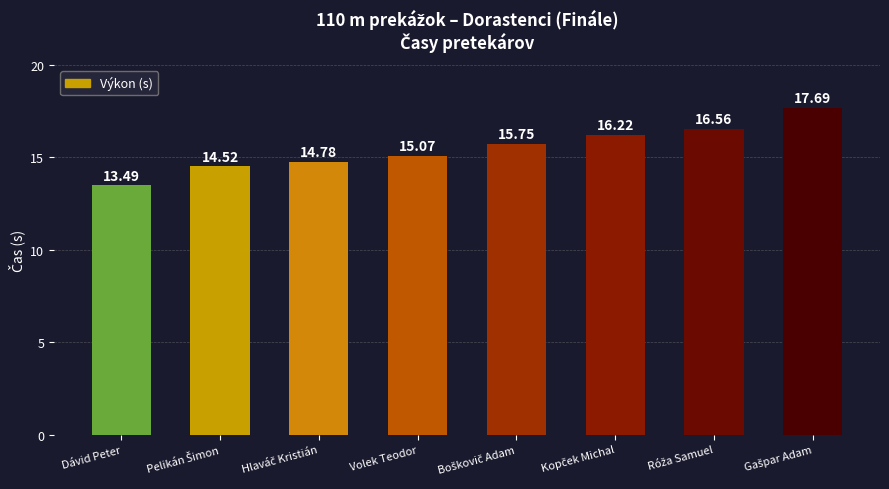

What is the sum of all values?

124.1